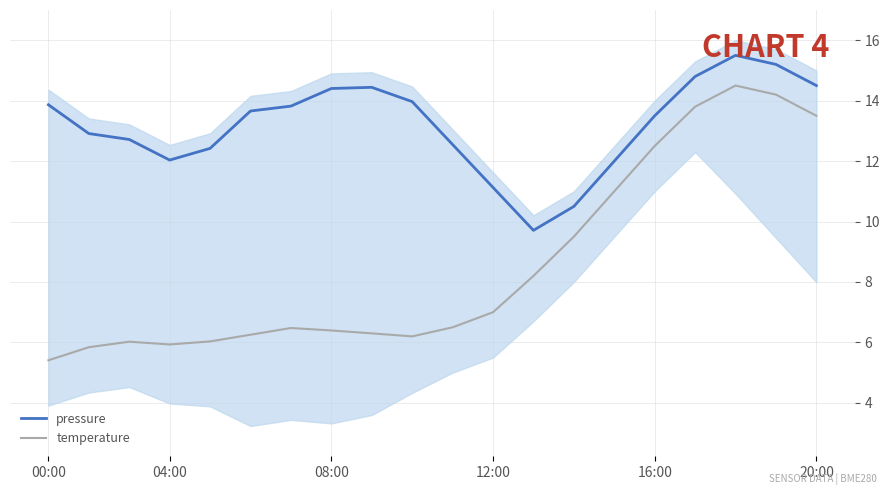

True or false: temperature has a value of 5.9 at 04:00.

True